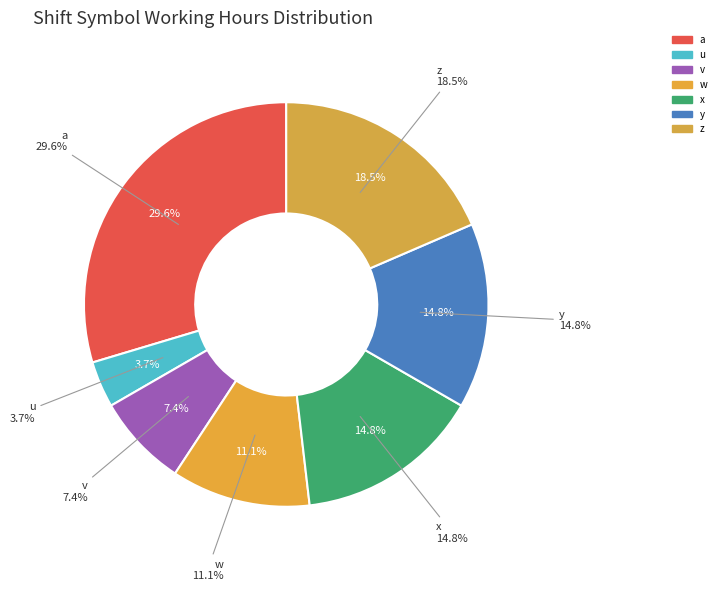

Approximately how many times larger is the value at w compared to x?

0.8